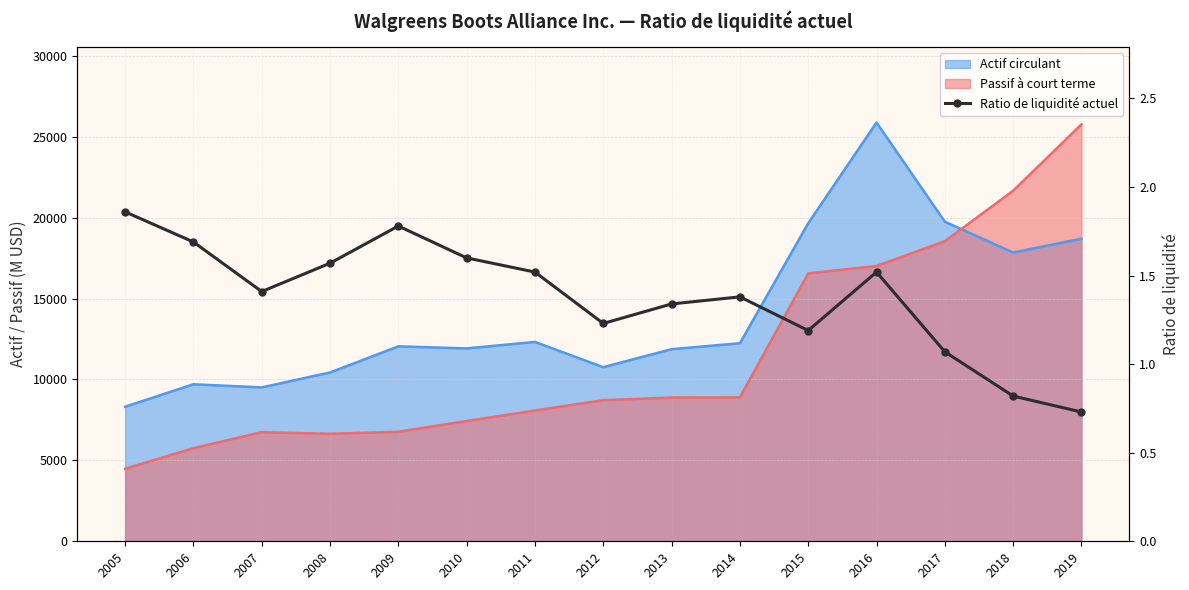

Is it true that the value at 2015 is 1.2?

True